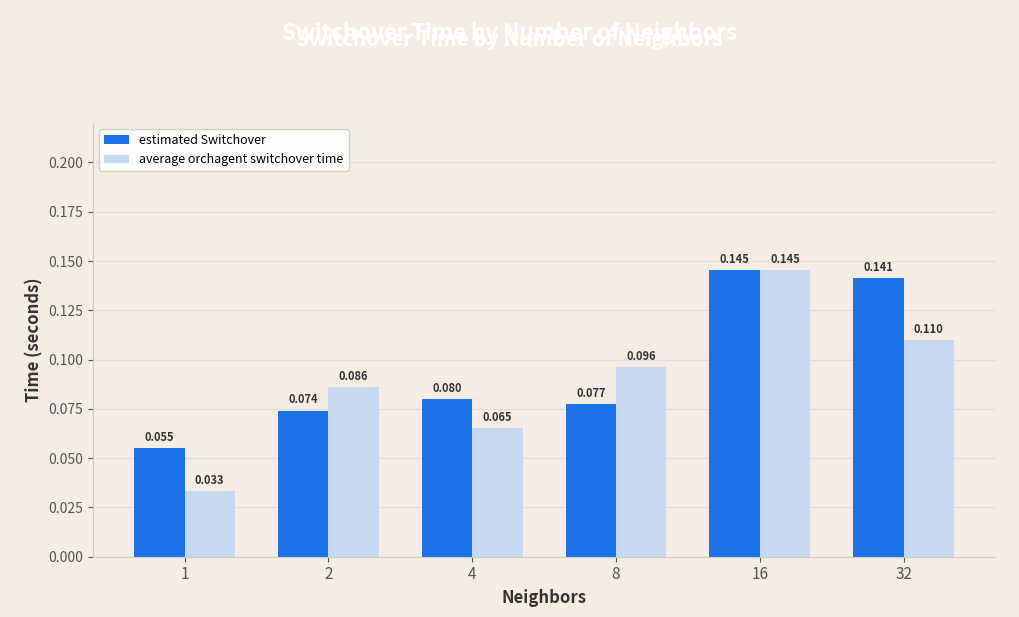

List the series in order of their overall mean, highest first.

estimated Switchover, average orchagent switchover time